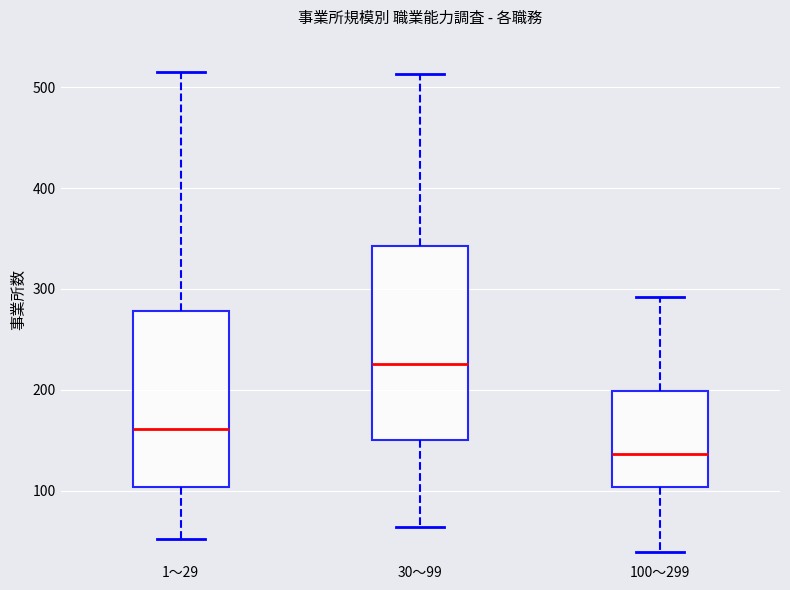

Which box has the lowest median line?

100～299